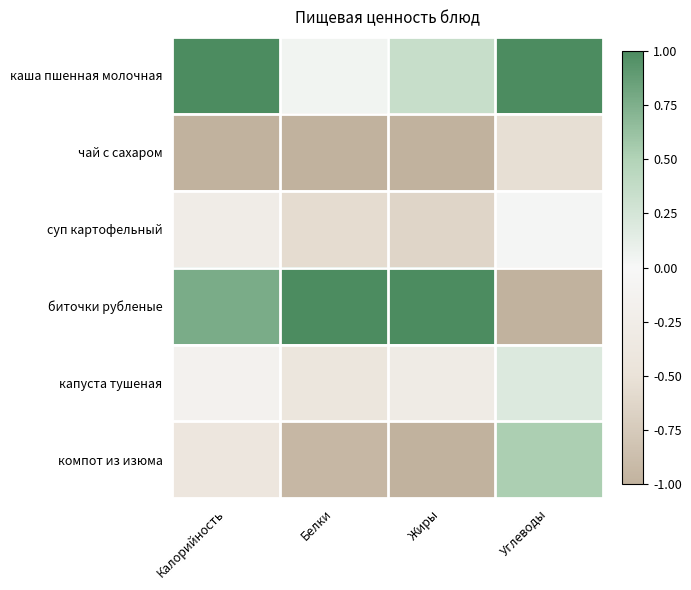

At Углеводы, list the series in order from largest to smallest.

каша пшенная молочная, компот из изюма, капуста тушеная, суп картофельный, чай с сахаром, биточки рубленые